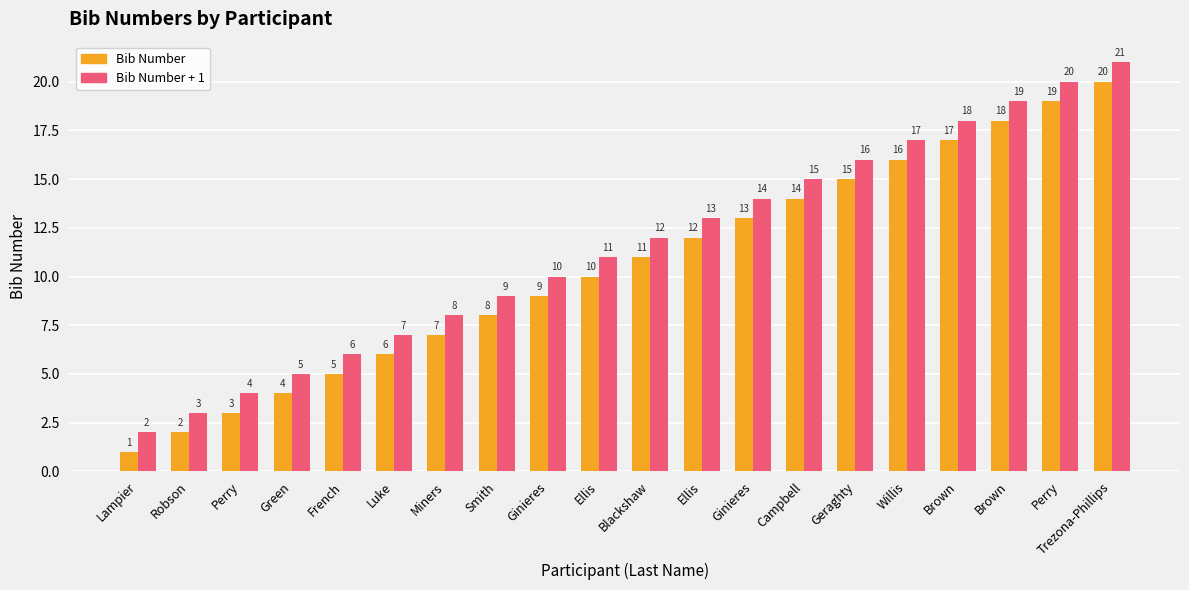

What is the total value across all series at Willis?

33